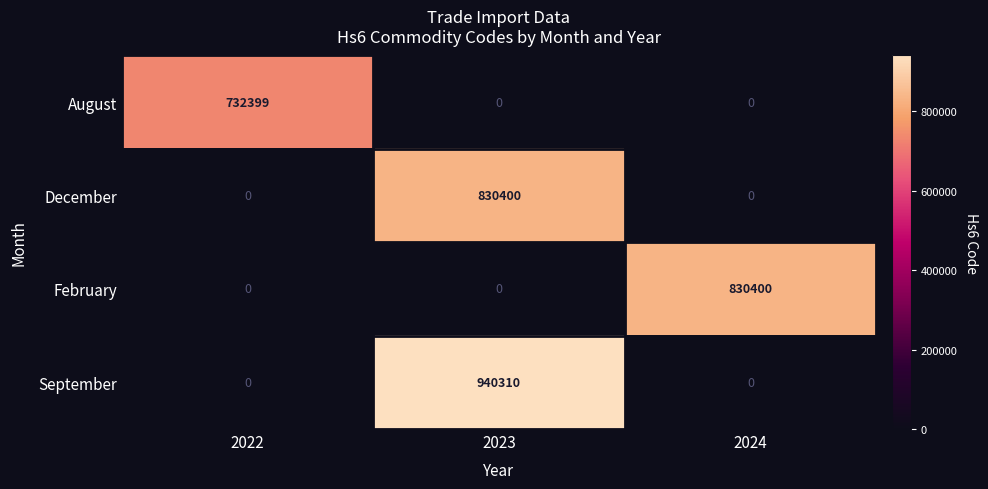

How many distinct data groups are displayed?

4